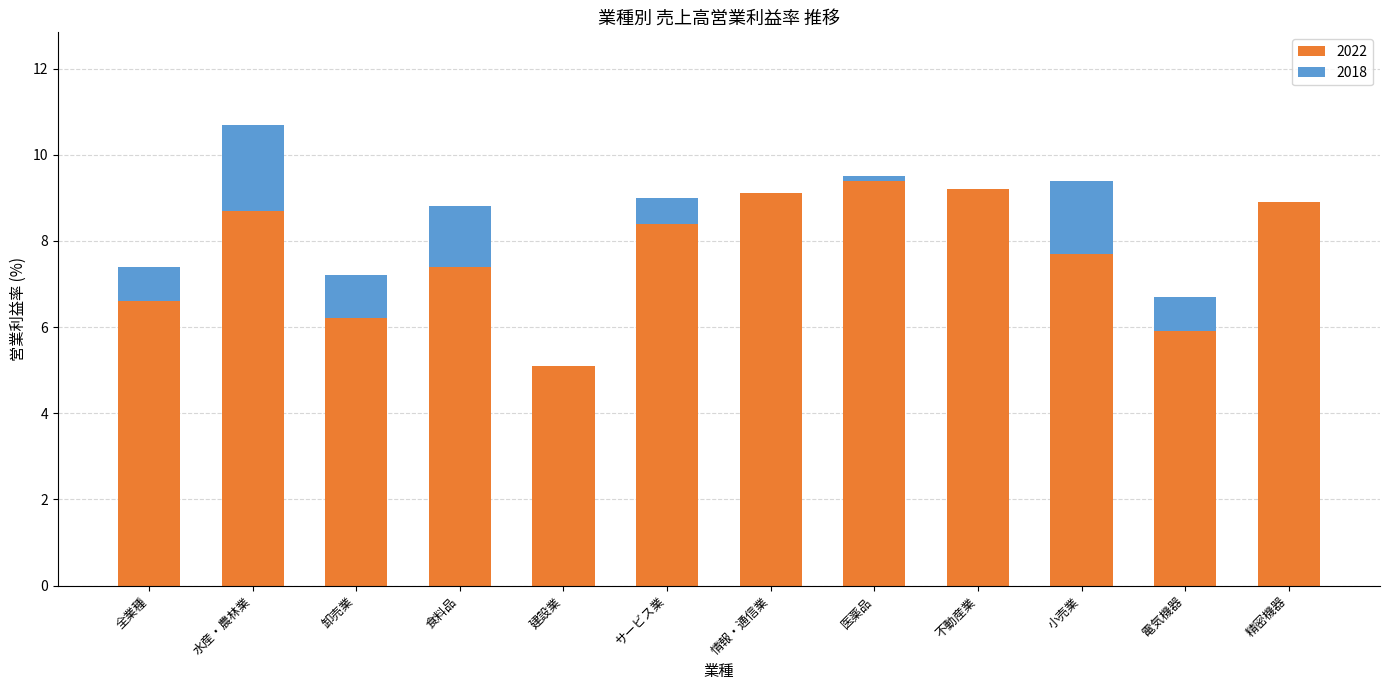

True or false: 2022 has a value of 9.9 at 電気機器.

False